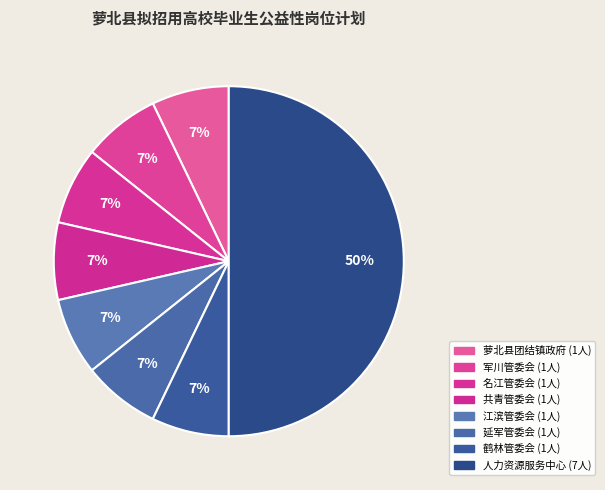

Does 萝北县团结镇政府 represent more than half of the total?

No